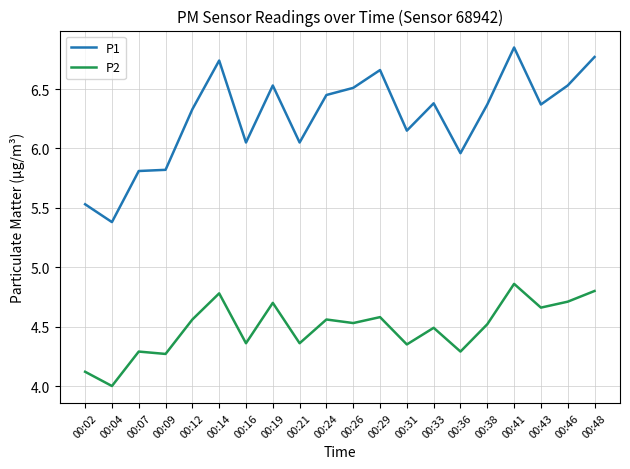

How many lines are shown in the chart?

2